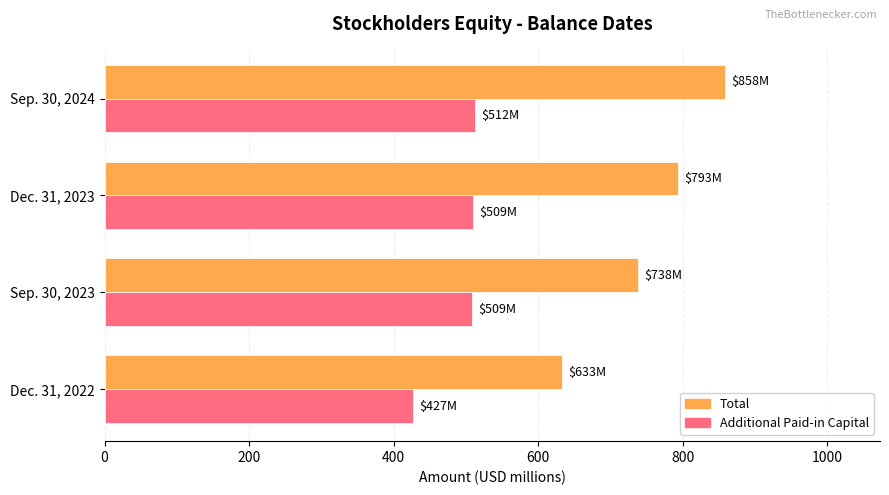

Rank the series by their average value, from lowest to highest.

Additional Paid-in Capital, Total